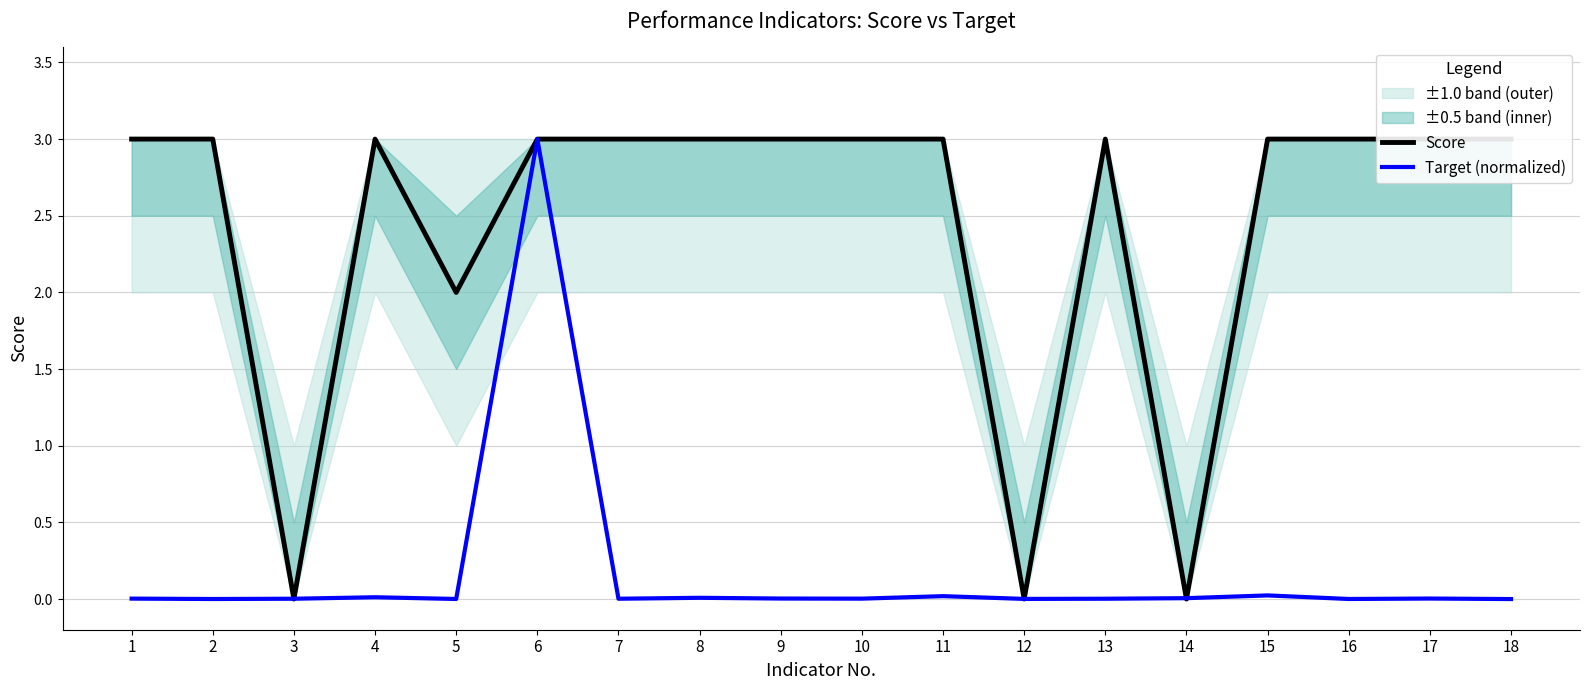

How many times do Target (normalized) and Score cross each other?

6